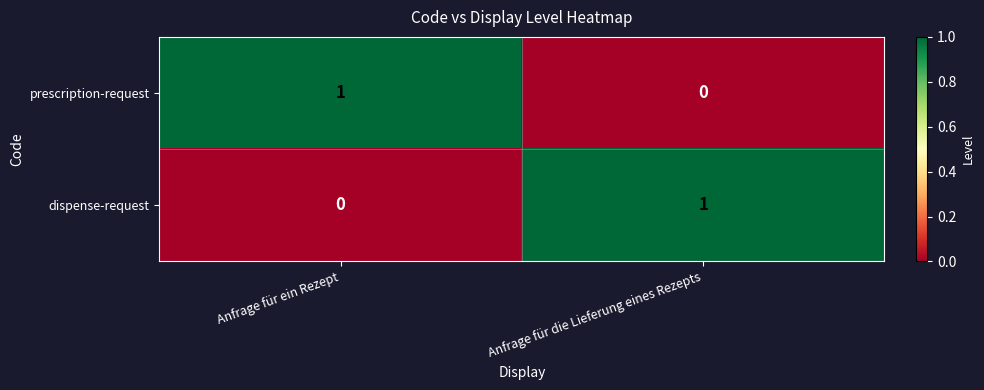

The prescription-request series shows 1 at Anfrage für die Lieferung eines Rezepts. True or false?

False